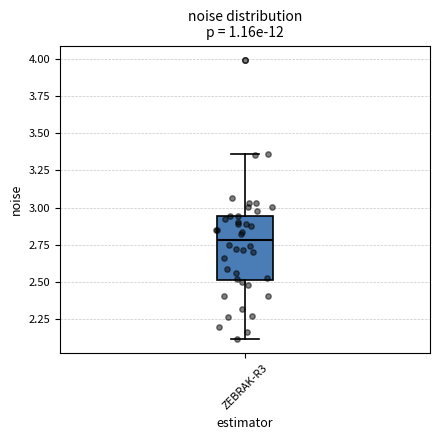

Where does the lower whisker of the box for ZEBRAK-R3 end on the y-axis? The values are not printed on the chart, so give them approximately, as read against the axis.

2.10